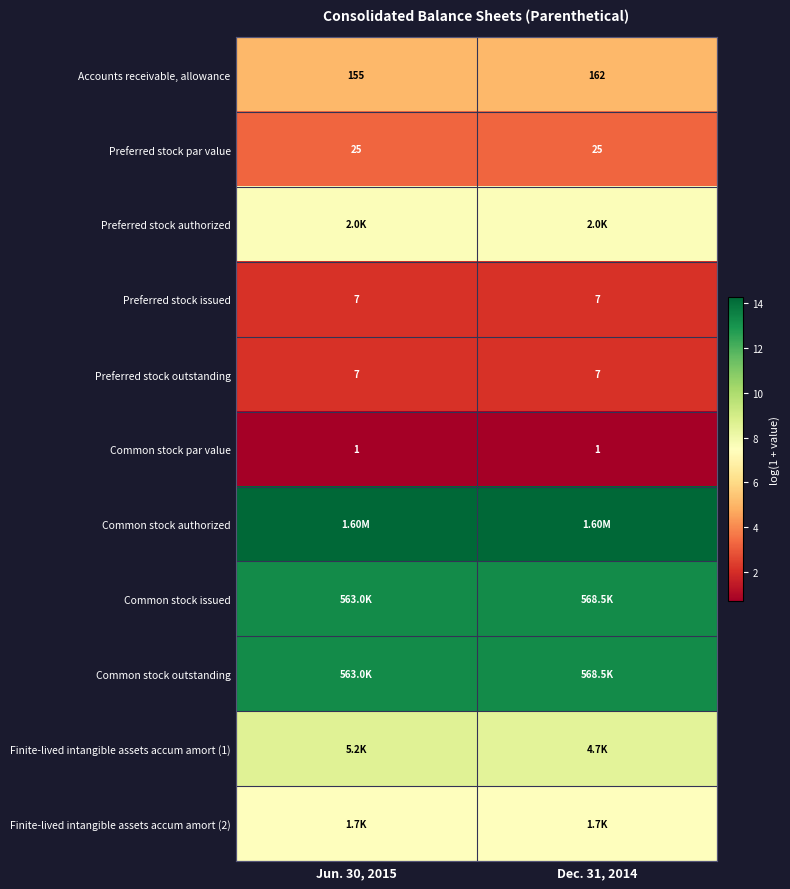

Rank the categories by Common stock par value value from highest to lowest.

Jun. 30, 2015, Dec. 31, 2014